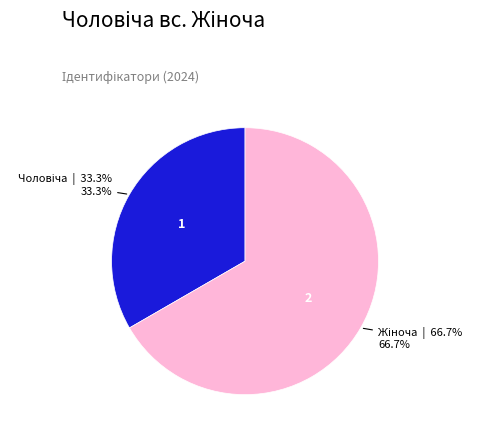

Count the number of slices in the pie.

2